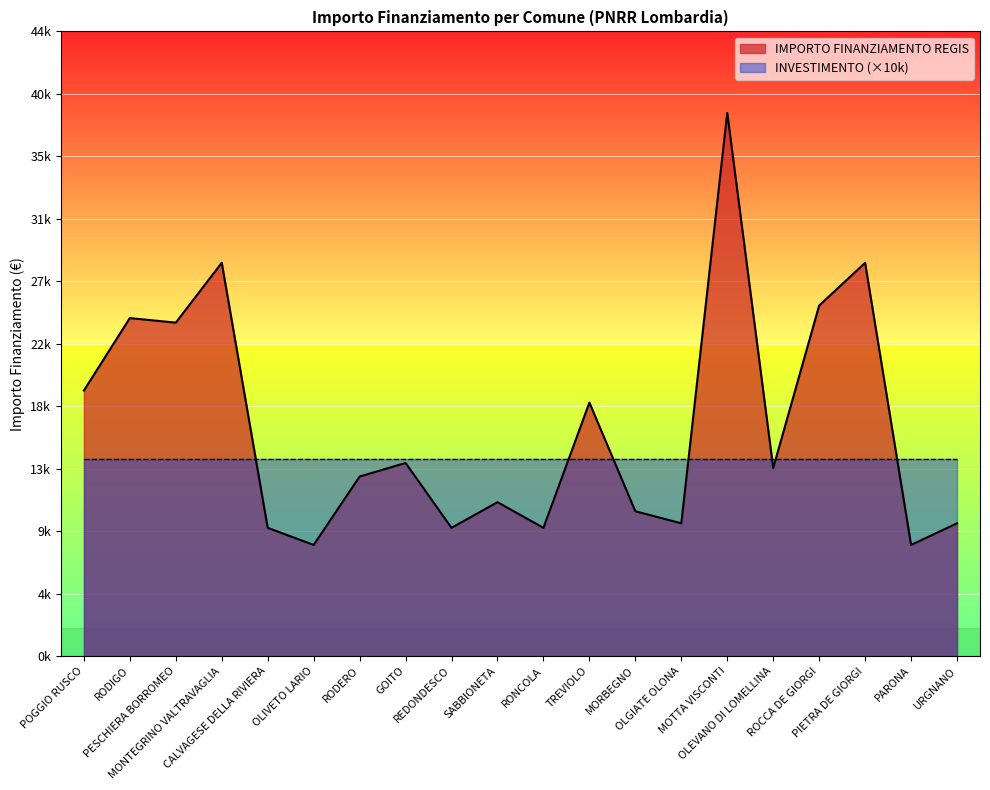

Which category has the lowest value across all series?

OLIVETO LARIO